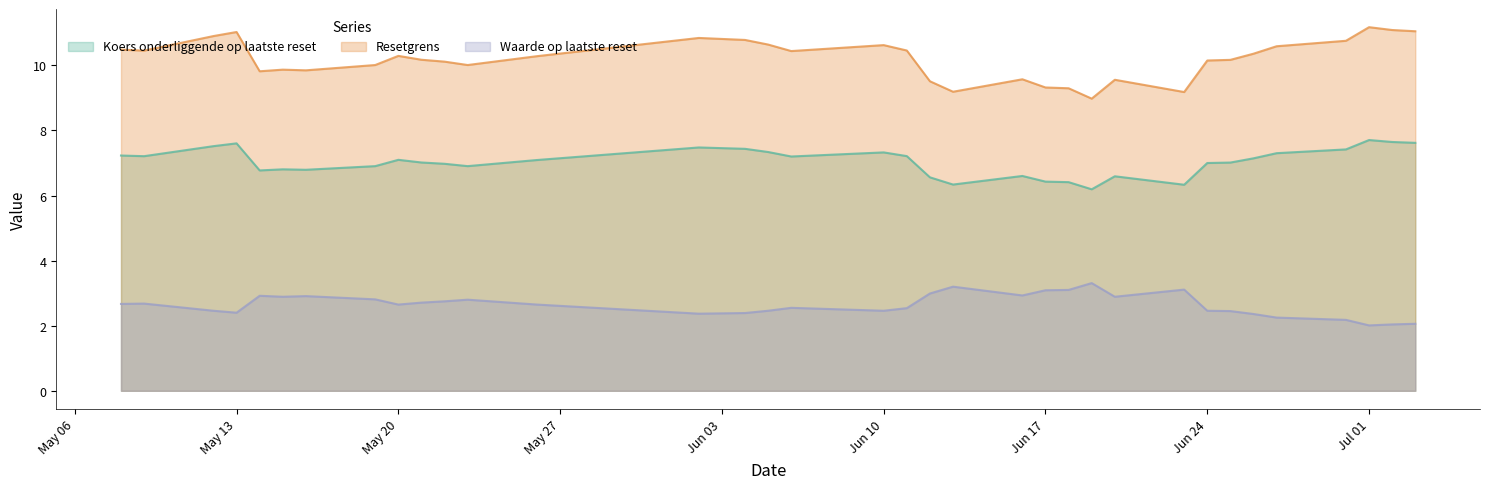

At which category does the chart reach its minimum across all series?

2025-07-01